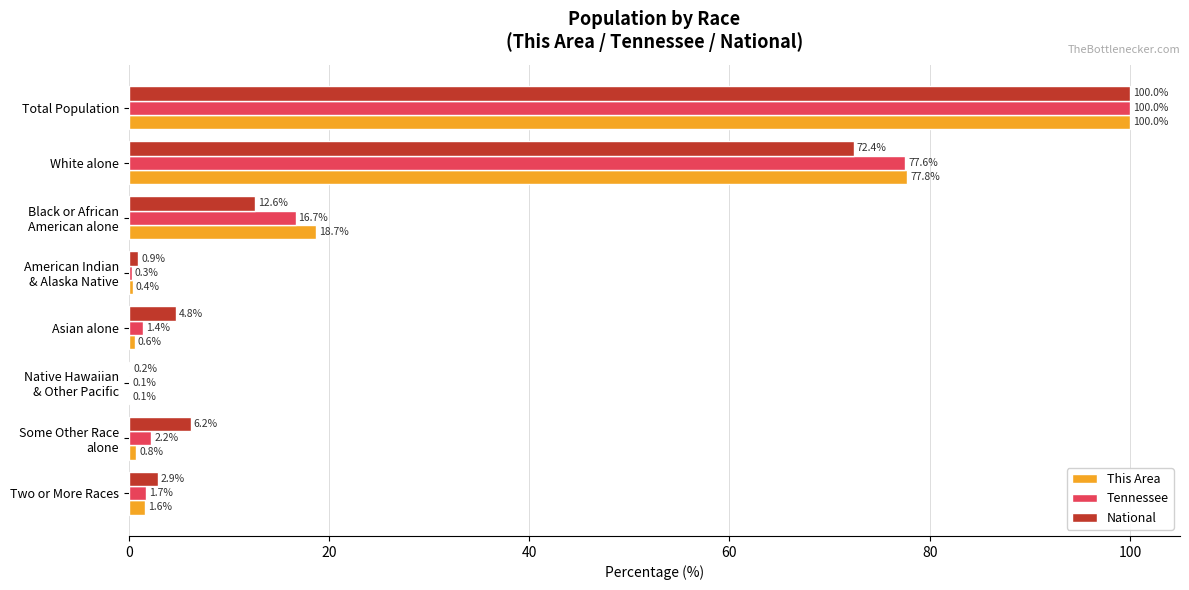

What is the total value across all series at Total Population?

300.0